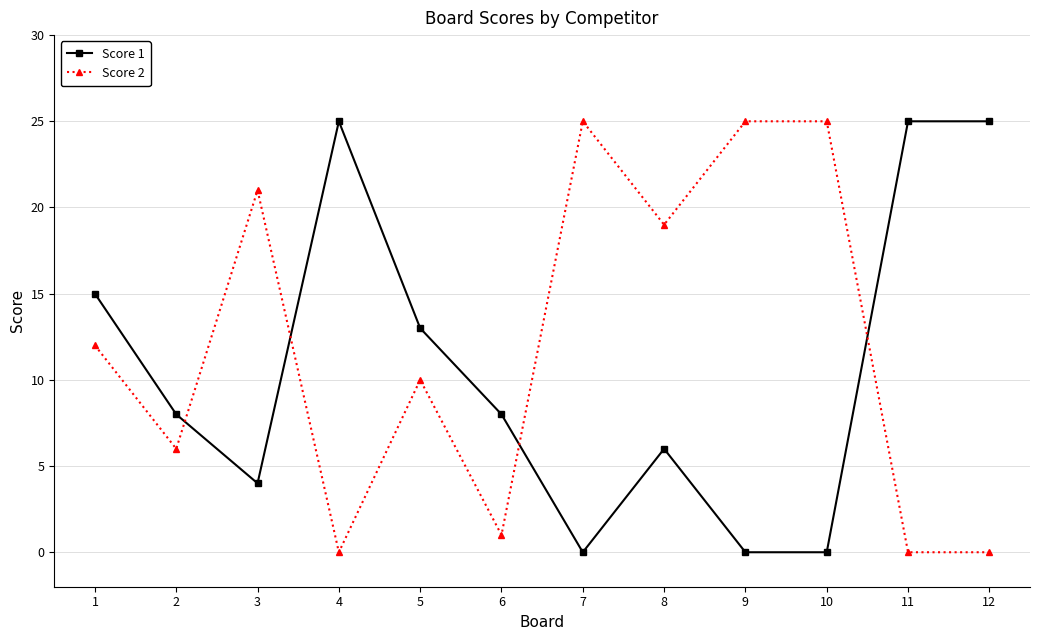

Reading left to right, extract all data points from this chart.

Score 1: 1=15	2=8	3=4	4=25	5=13	6=8	7=0	8=6	9=0	10=0	11=25	12=25
Score 2: 1=12	2=6	3=21	4=0	5=10	6=1	7=25	8=19	9=25	10=25	11=0	12=0